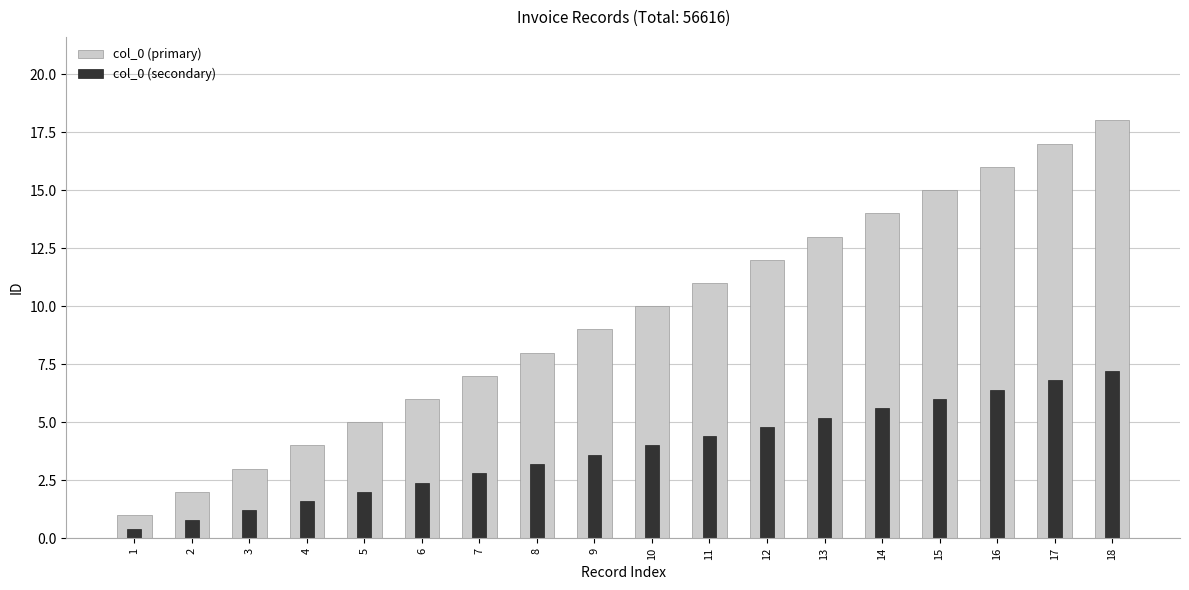

What are all the series names shown in the legend?

col_0 (primary), col_0 (secondary)